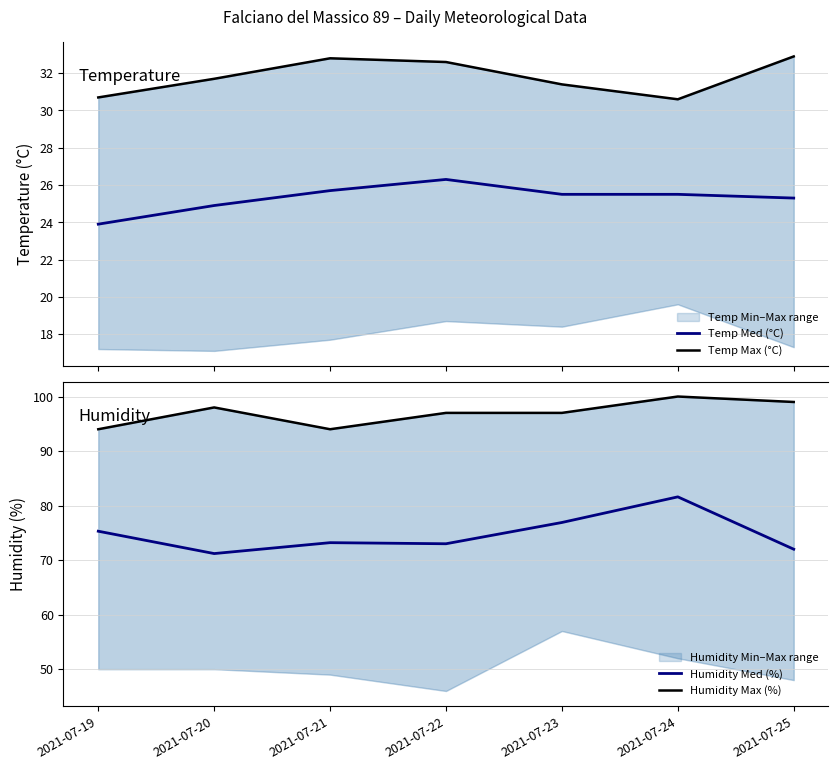

What is the difference between the maximum and minimum values in the Humidity Med (%) series?

10.4